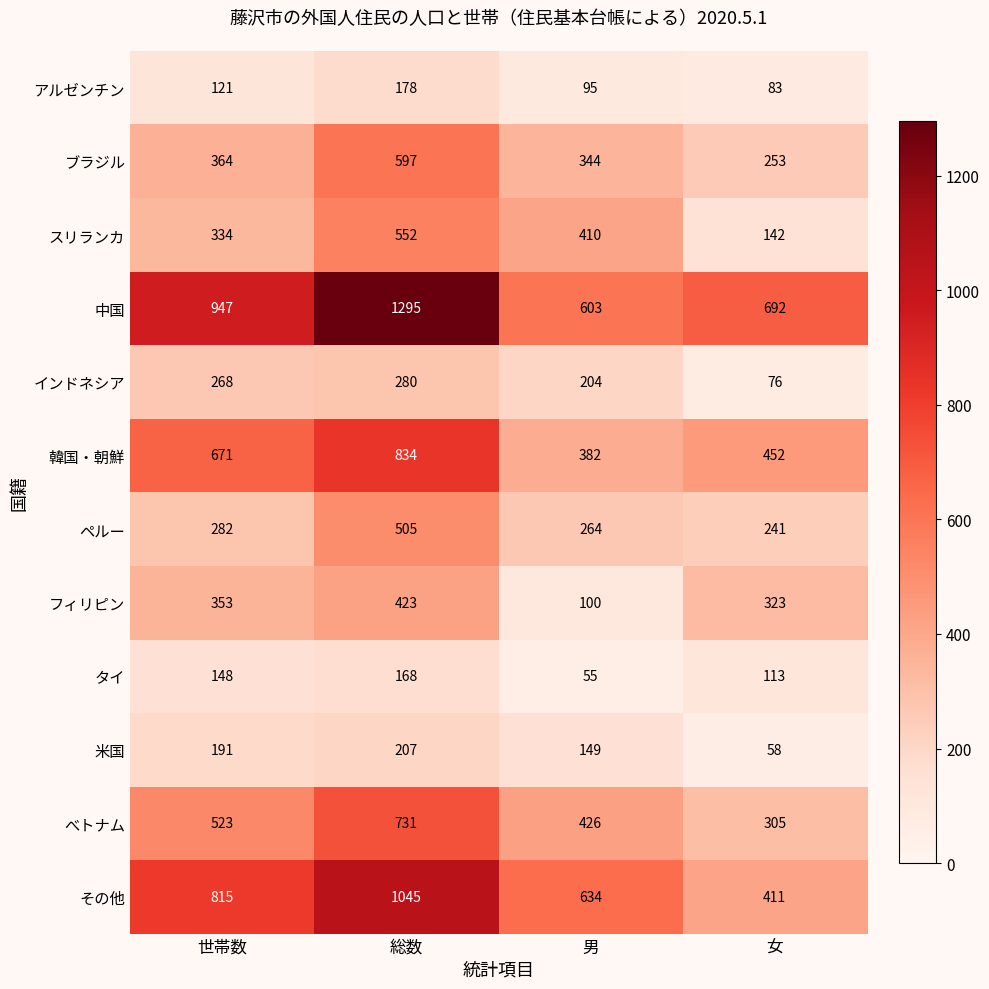

Which label corresponds to the largest value in the chart?

総数